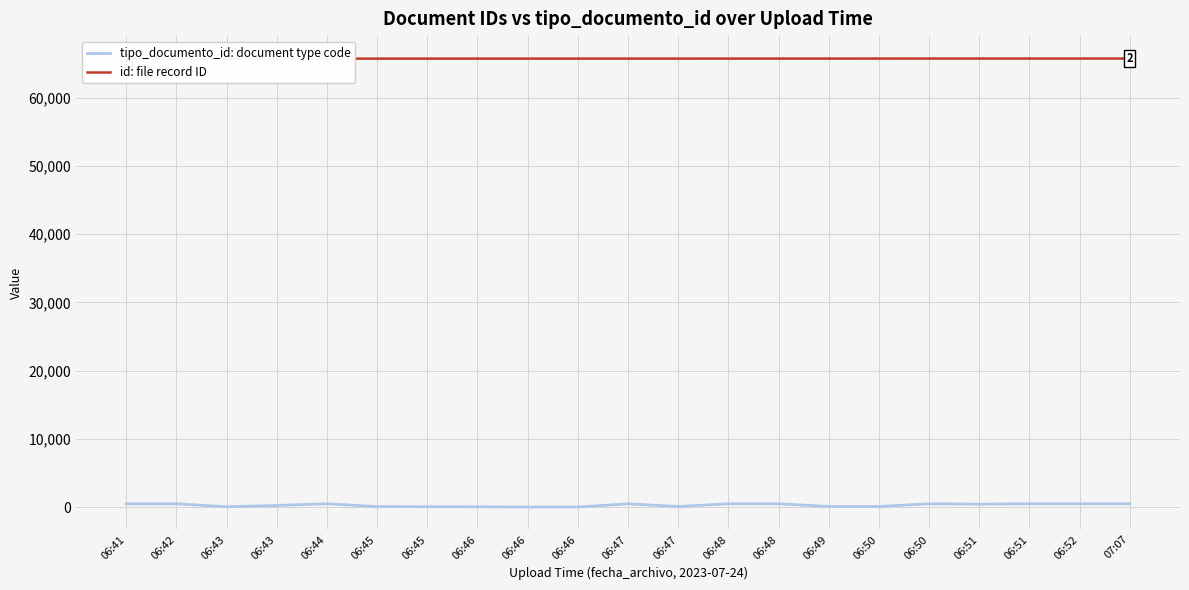

The id: file record ID series shows 101594 at 06:48. True or false?

False